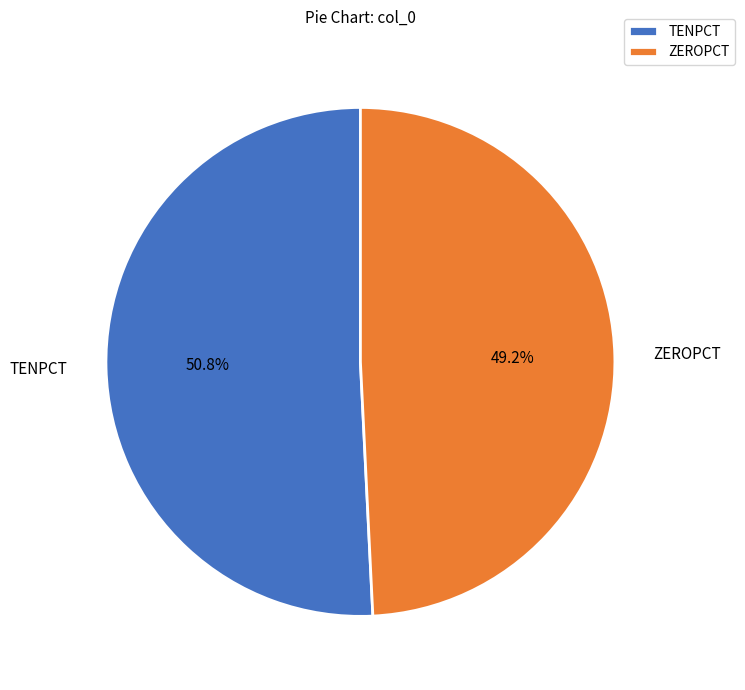

Rank the categories by value from highest to lowest.

TENPCT, ZEROPCT